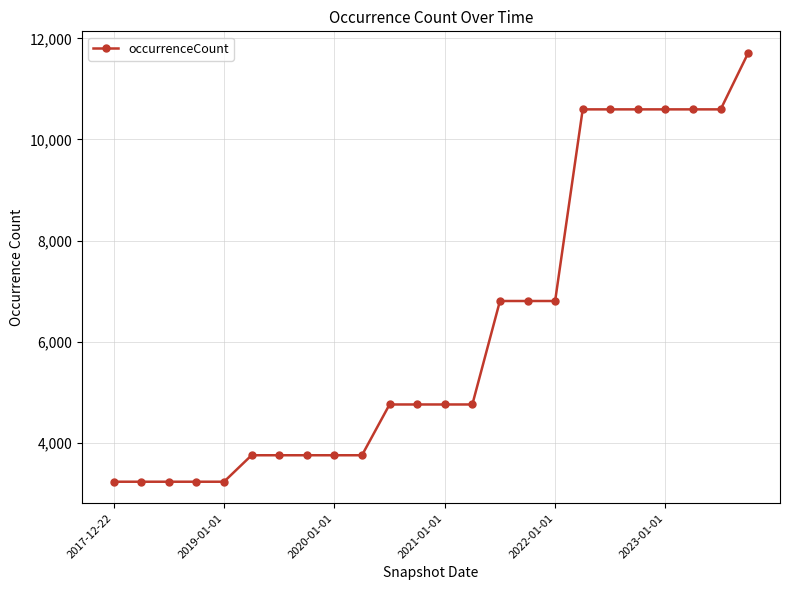

What is the maximum value shown in the chart?

11716